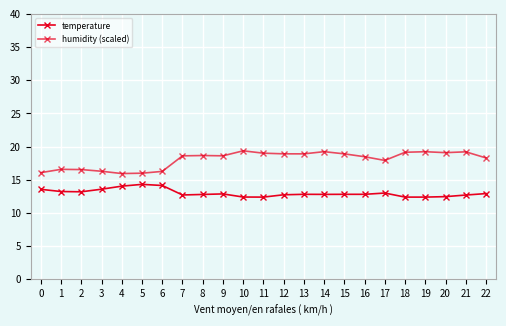

Rank the series by their maximum value, from lowest to highest.

temperature, humidity (scaled)